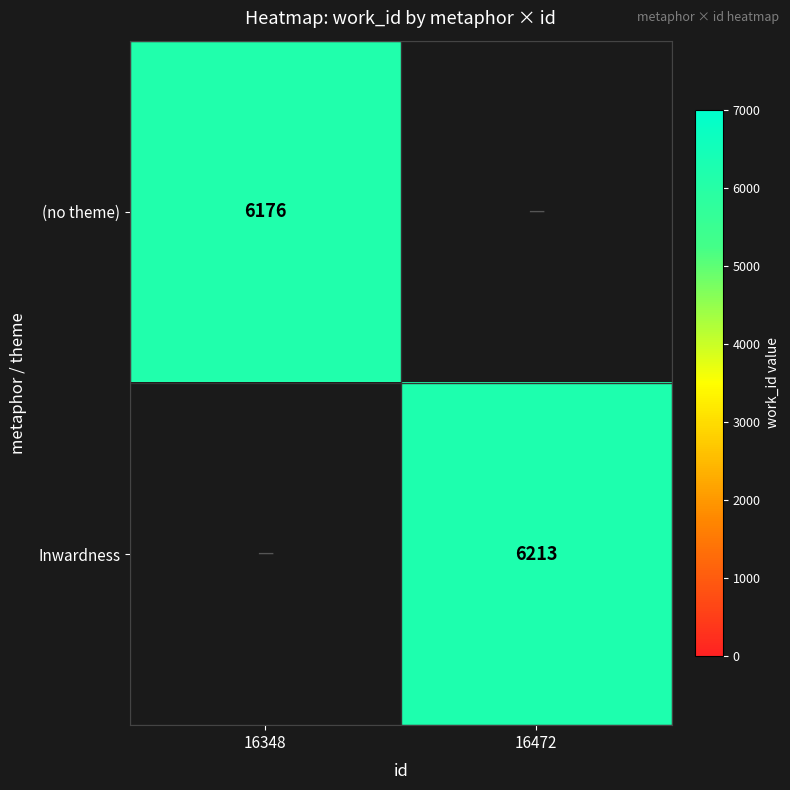

How many series are shown in this chart?

2